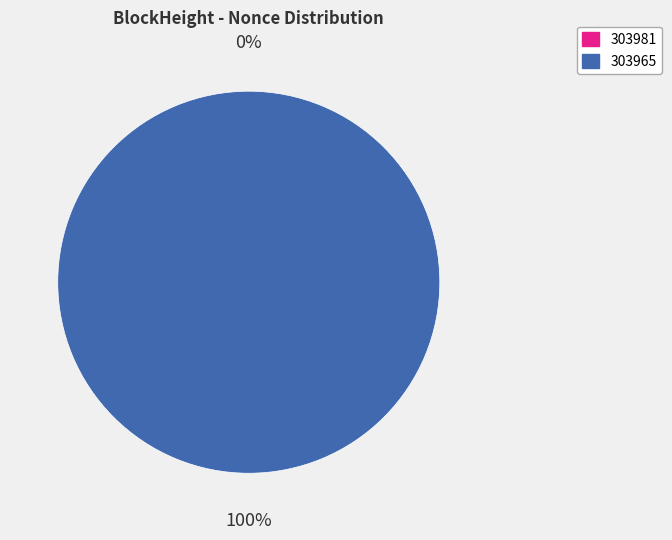

To the nearest percent, what portion does 303965 represent?

100%